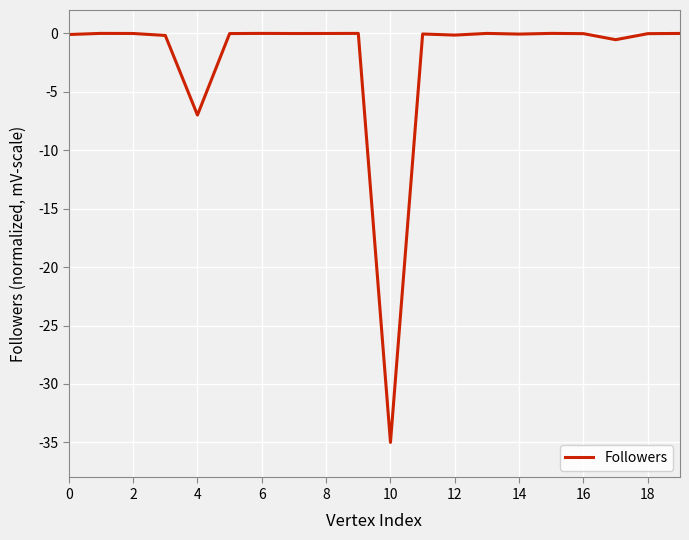

What is the minimum value shown in the chart?

-35.0